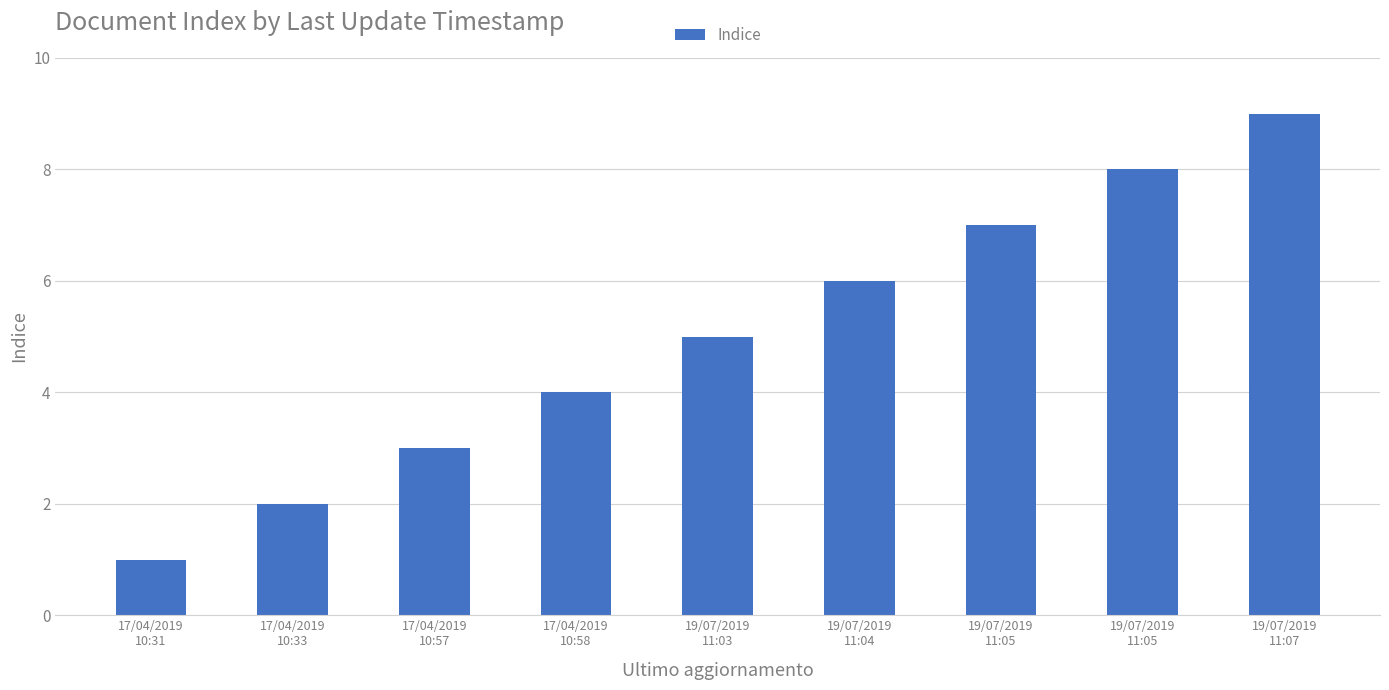

Does the chart contain any negative values?

No